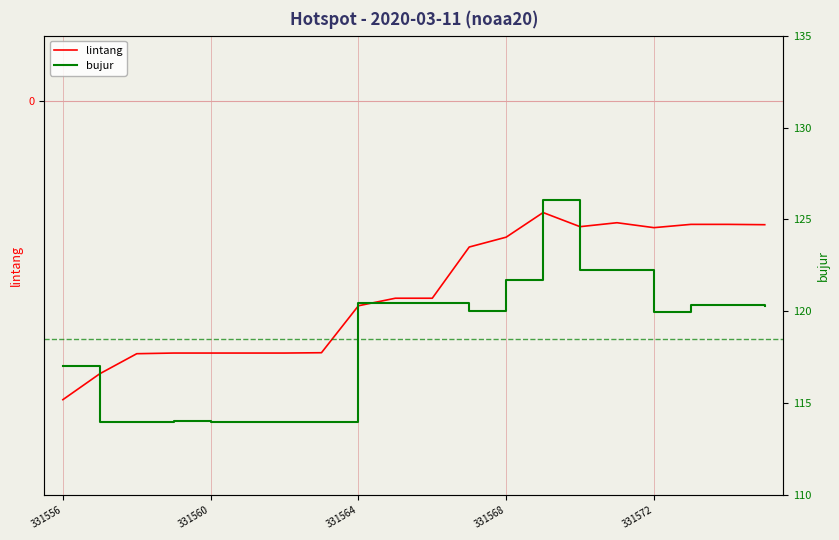

Is it true that lintang equals -0.9 at 331572?

False